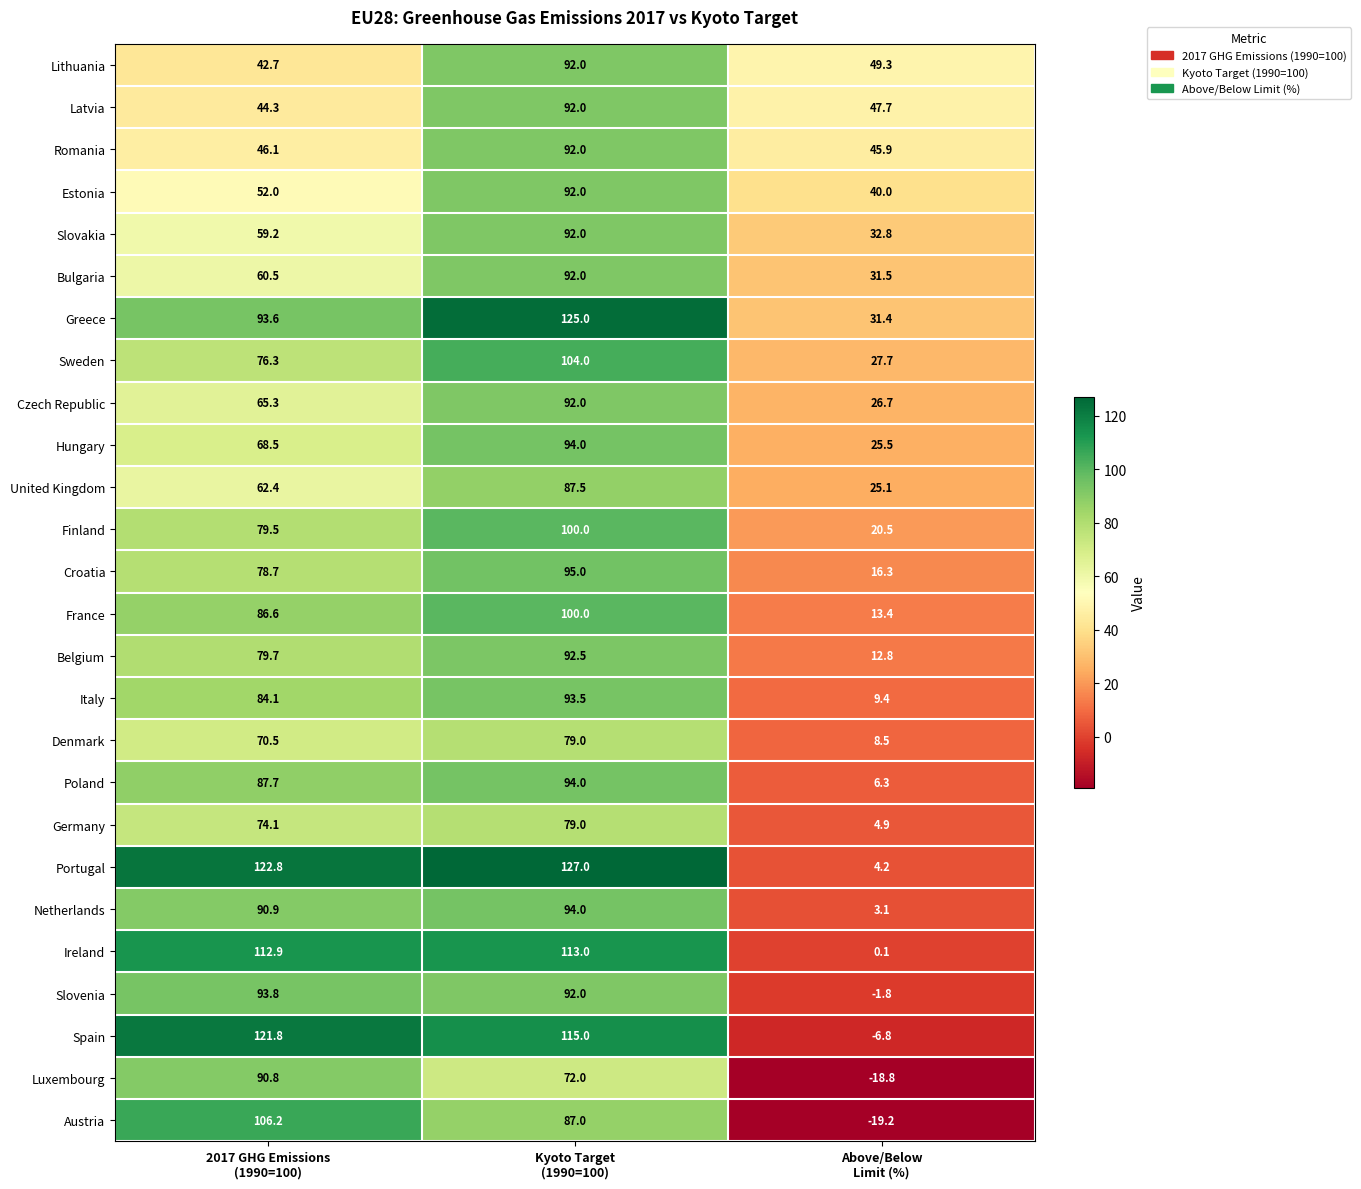

How many values in the Poland series exceed 87?

2